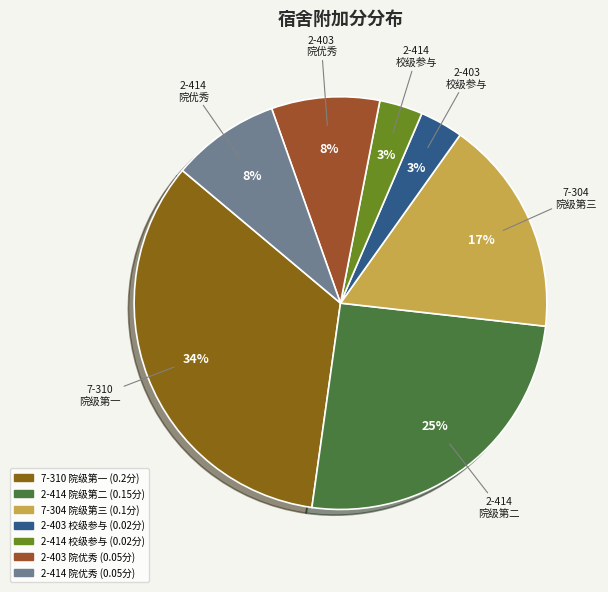

To the nearest percent, what percentage of the pie is 2-414 校级参与?

3%